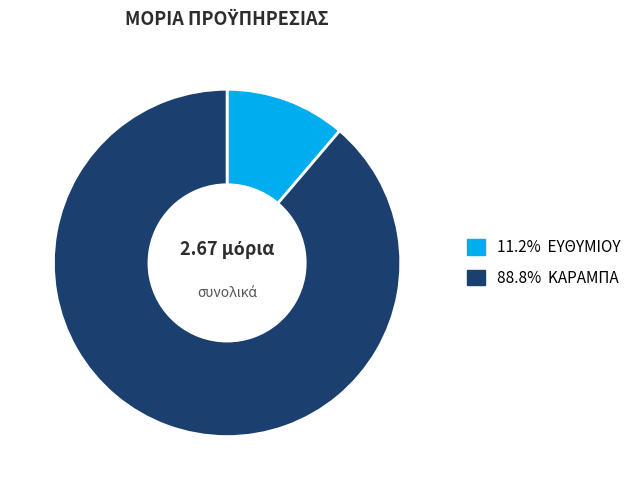

Is there a majority slice in this chart?

Yes